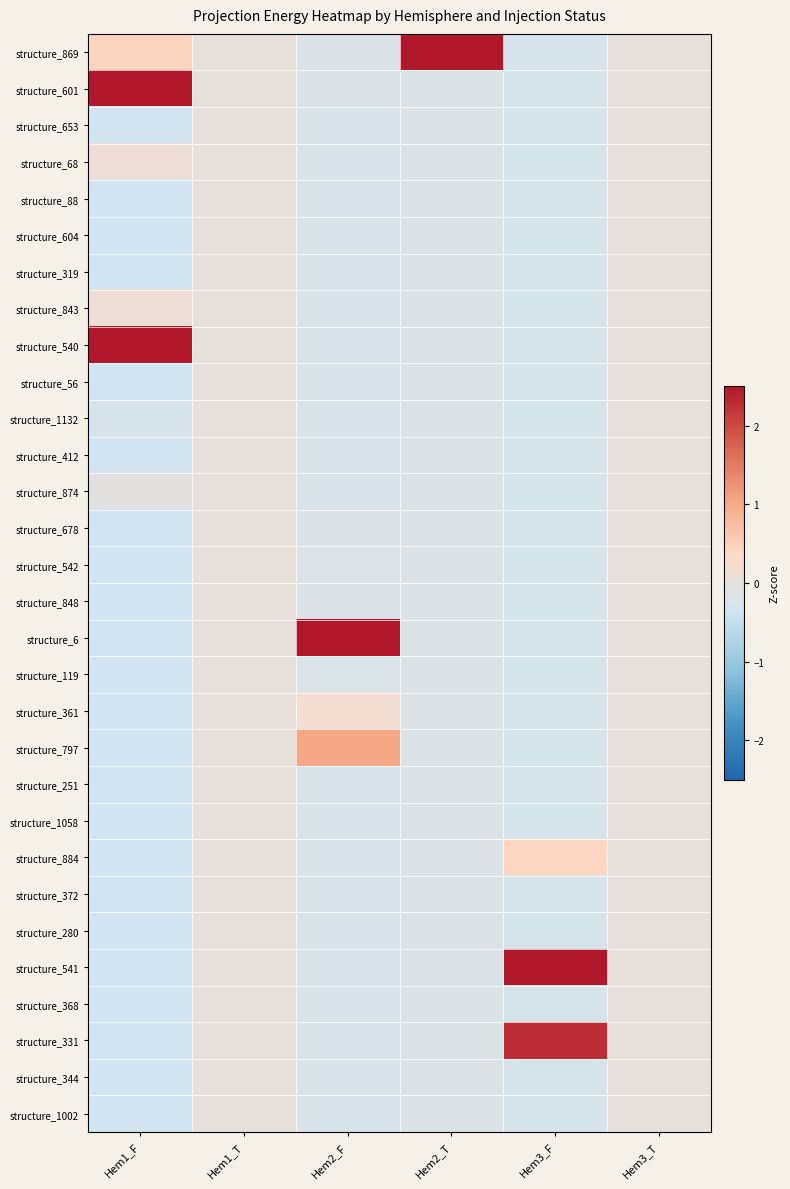

Reading left to right, extract all data points from this chart.

structure_869: Hem1_F=0.4	Hem1_T=0.0	Hem2_F=-0.2	Hem2_T=2.5	Hem3_F=-0.3	Hem3_T=0.0
structure_601: Hem1_F=2.5	Hem1_T=0.0	Hem2_F=-0.2	Hem2_T=-0.2	Hem3_F=-0.3	Hem3_T=0.0
structure_653: Hem1_F=-0.3	Hem1_T=0.0	Hem2_F=-0.3	Hem2_T=-0.2	Hem3_F=-0.3	Hem3_T=0.0
structure_68: Hem1_F=0.1	Hem1_T=0.0	Hem2_F=-0.3	Hem2_T=-0.2	Hem3_F=-0.3	Hem3_T=0.0
structure_88: Hem1_F=-0.3	Hem1_T=0.0	Hem2_F=-0.3	Hem2_T=-0.2	Hem3_F=-0.3	Hem3_T=0.0
structure_604: Hem1_F=-0.3	Hem1_T=0.0	Hem2_F=-0.3	Hem2_T=-0.2	Hem3_F=-0.3	Hem3_T=0.0
structure_319: Hem1_F=-0.3	Hem1_T=0.0	Hem2_F=-0.3	Hem2_T=-0.2	Hem3_F=-0.3	Hem3_T=0.0
structure_843: Hem1_F=0.1	Hem1_T=0.0	Hem2_F=-0.3	Hem2_T=-0.2	Hem3_F=-0.3	Hem3_T=0.0
structure_540: Hem1_F=2.5	Hem1_T=0.0	Hem2_F=-0.3	Hem2_T=-0.2	Hem3_F=-0.3	Hem3_T=0.0
structure_56: Hem1_F=-0.3	Hem1_T=0.0	Hem2_F=-0.3	Hem2_T=-0.2	Hem3_F=-0.3	Hem3_T=0.0
structure_1132: Hem1_F=-0.3	Hem1_T=0.0	Hem2_F=-0.3	Hem2_T=-0.2	Hem3_F=-0.3	Hem3_T=0.0
structure_412: Hem1_F=-0.3	Hem1_T=0.0	Hem2_F=-0.3	Hem2_T=-0.2	Hem3_F=-0.3	Hem3_T=0.0
structure_874: Hem1_F=-0.1	Hem1_T=0.0	Hem2_F=-0.3	Hem2_T=-0.2	Hem3_F=-0.3	Hem3_T=0.0
structure_678: Hem1_F=-0.3	Hem1_T=0.0	Hem2_F=-0.2	Hem2_T=-0.2	Hem3_F=-0.3	Hem3_T=0.0
structure_542: Hem1_F=-0.3	Hem1_T=0.0	Hem2_F=-0.2	Hem2_T=-0.2	Hem3_F=-0.3	Hem3_T=0.0
structure_848: Hem1_F=-0.3	Hem1_T=0.0	Hem2_F=-0.2	Hem2_T=-0.2	Hem3_F=-0.3	Hem3_T=0.0
structure_6: Hem1_F=-0.3	Hem1_T=0.0	Hem2_F=2.5	Hem2_T=-0.2	Hem3_F=-0.3	Hem3_T=0.0
structure_119: Hem1_F=-0.3	Hem1_T=0.0	Hem2_F=-0.2	Hem2_T=-0.2	Hem3_F=-0.3	Hem3_T=0.0
structure_361: Hem1_F=-0.3	Hem1_T=0.0	Hem2_F=0.2	Hem2_T=-0.2	Hem3_F=-0.3	Hem3_T=0.0
structure_797: Hem1_F=-0.3	Hem1_T=0.0	Hem2_F=1.0	Hem2_T=-0.2	Hem3_F=-0.3	Hem3_T=0.0
structure_251: Hem1_F=-0.3	Hem1_T=0.0	Hem2_F=-0.3	Hem2_T=-0.2	Hem3_F=-0.3	Hem3_T=0.0
structure_1058: Hem1_F=-0.3	Hem1_T=0.0	Hem2_F=-0.3	Hem2_T=-0.2	Hem3_F=-0.3	Hem3_T=0.0
structure_884: Hem1_F=-0.3	Hem1_T=0.0	Hem2_F=-0.3	Hem2_T=-0.2	Hem3_F=0.4	Hem3_T=0.0
structure_372: Hem1_F=-0.3	Hem1_T=0.0	Hem2_F=-0.3	Hem2_T=-0.2	Hem3_F=-0.3	Hem3_T=0.0
structure_280: Hem1_F=-0.3	Hem1_T=0.0	Hem2_F=-0.3	Hem2_T=-0.2	Hem3_F=-0.3	Hem3_T=0.0
structure_541: Hem1_F=-0.3	Hem1_T=0.0	Hem2_F=-0.3	Hem2_T=-0.2	Hem3_F=2.5	Hem3_T=0.0
structure_368: Hem1_F=-0.3	Hem1_T=0.0	Hem2_F=-0.3	Hem2_T=-0.2	Hem3_F=-0.3	Hem3_T=0.0
structure_331: Hem1_F=-0.3	Hem1_T=0.0	Hem2_F=-0.3	Hem2_T=-0.2	Hem3_F=2.3	Hem3_T=0.0
structure_344: Hem1_F=-0.3	Hem1_T=0.0	Hem2_F=-0.3	Hem2_T=-0.2	Hem3_F=-0.3	Hem3_T=0.0
structure_1002: Hem1_F=-0.3	Hem1_T=0.0	Hem2_F=-0.2	Hem2_T=-0.2	Hem3_F=-0.3	Hem3_T=0.0